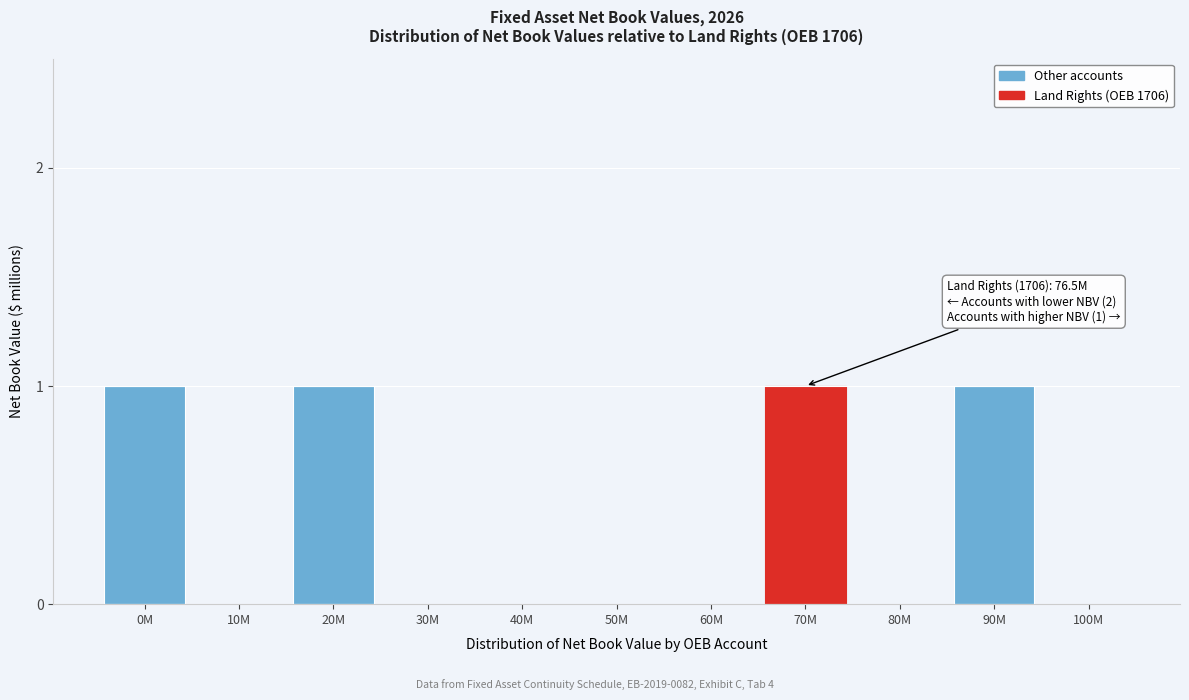

Reading left to right, list all the values displayed in this chart.

0M=1	10M=0	20M=1	30M=0	40M=0	50M=0	60M=0	70M=1	80M=0	90M=1	100M=0